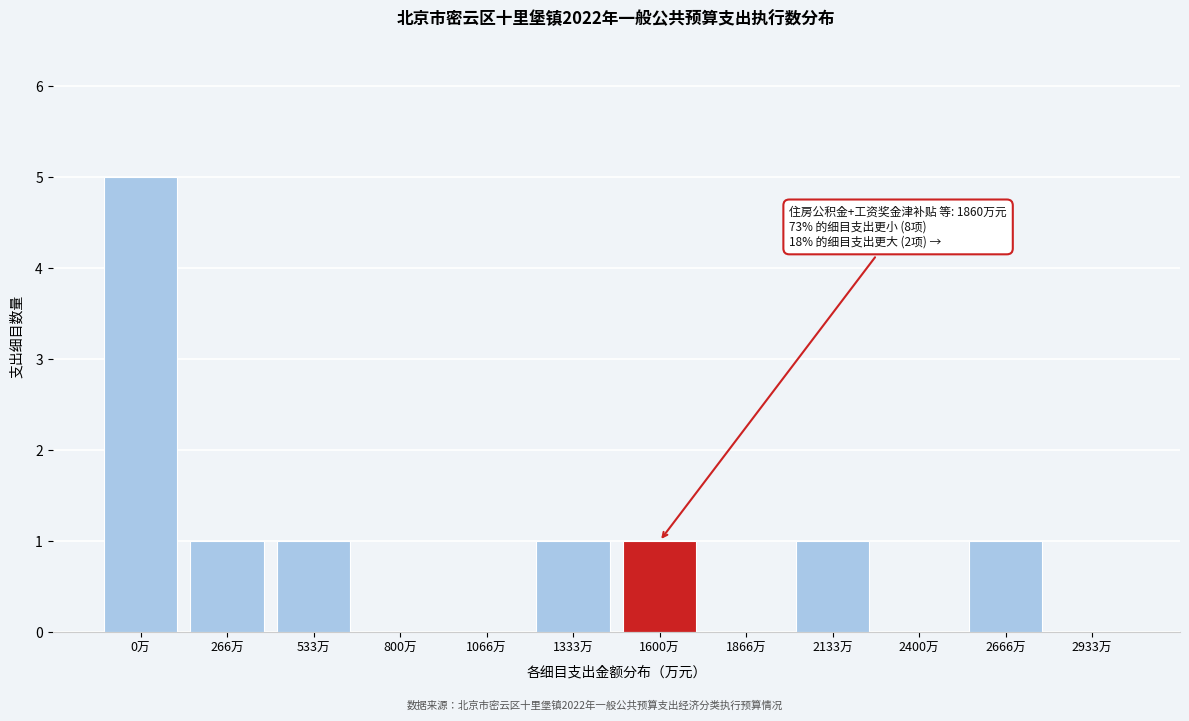

Reading left to right, list all the values displayed in this chart.

0万=5	266万=1	533万=1	800万=0	1066万=0	1333万=1	1600万=1	1866万=0	2133万=1	2400万=0	2666万=1	2933万=0